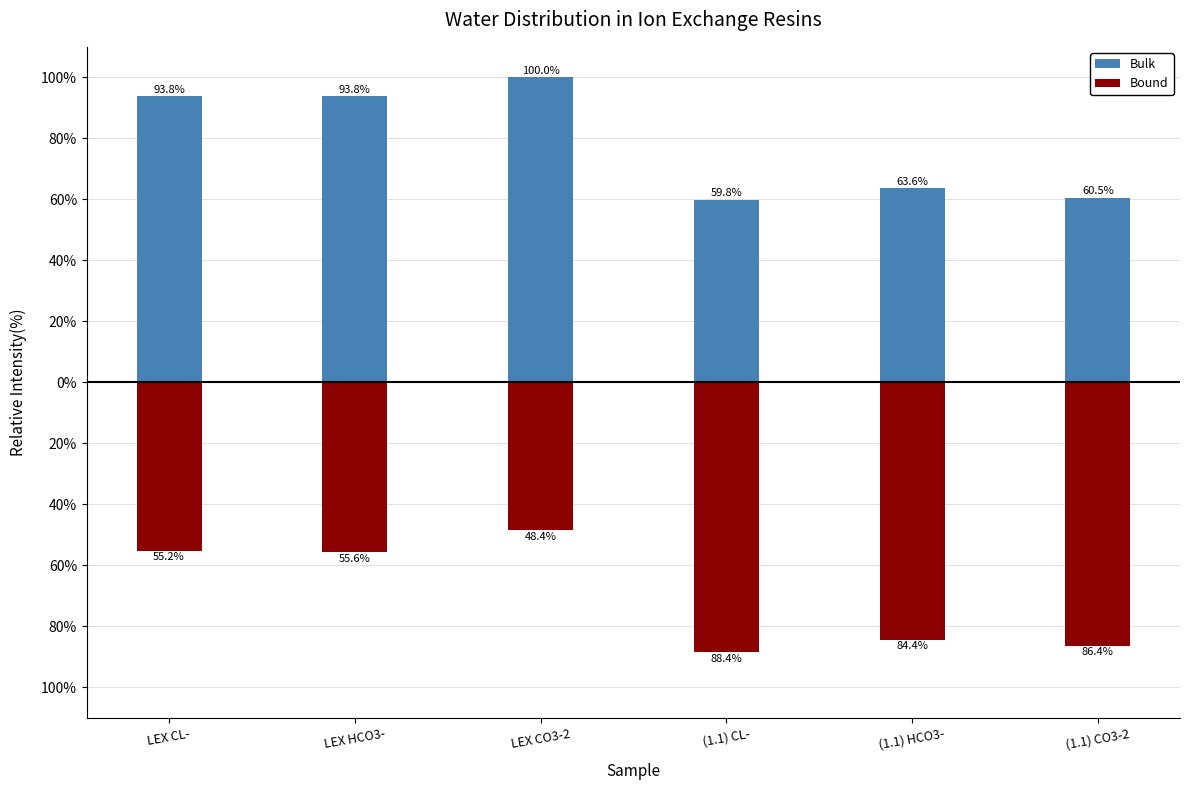

What is the average value of the Bulk series?

78.6